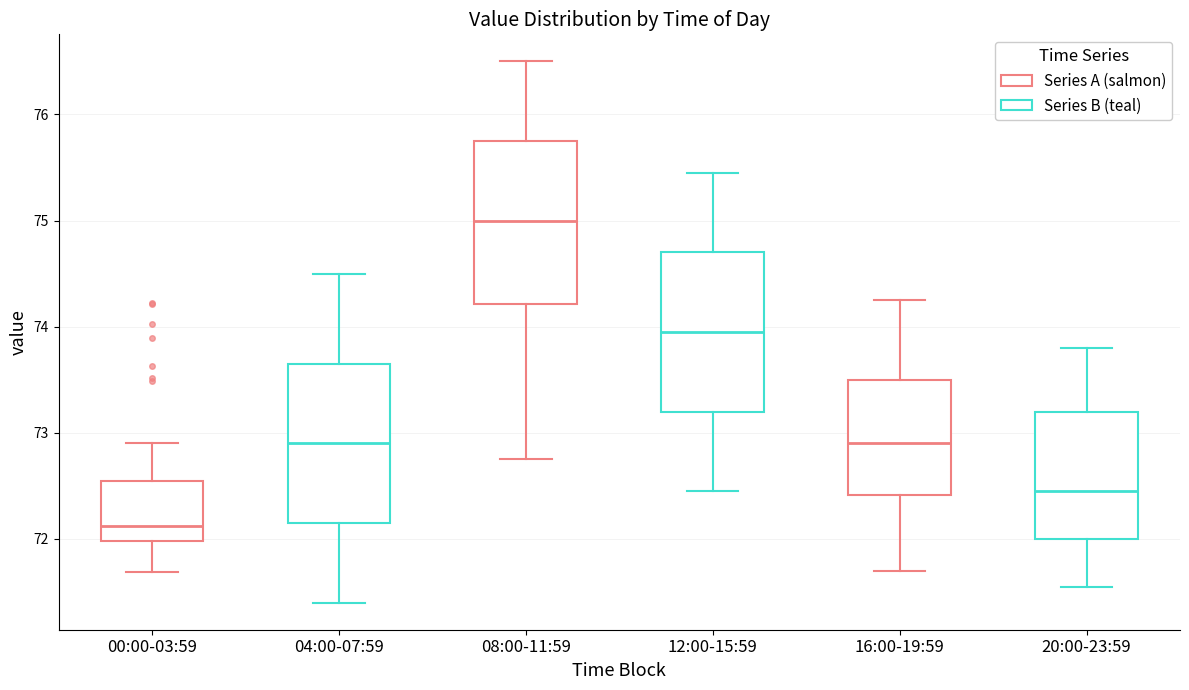

Where is the lower edge of the box for 08:00-11:59 on the y-axis? The values are not printed on the chart, so give them approximately, as read against the axis.

74.2